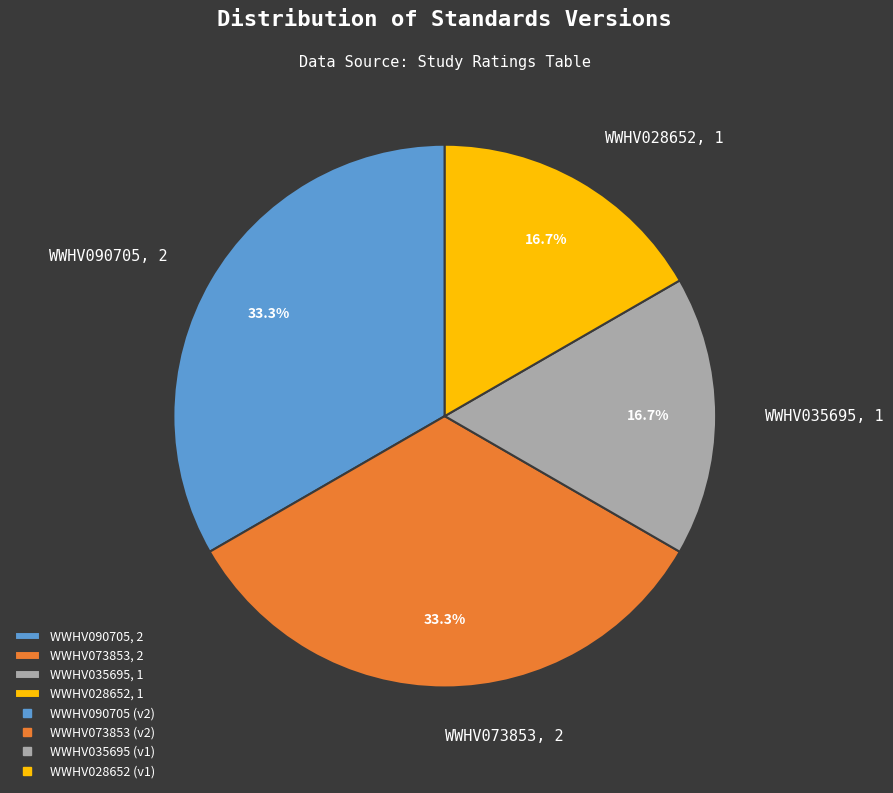

What percentage is the WWHV073853 slice, to the nearest percent?

33%